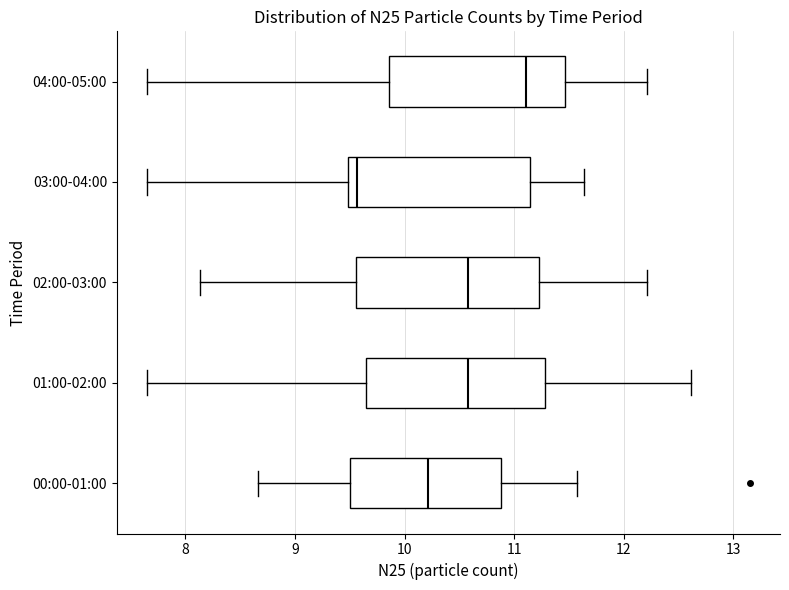

Reading bottom to top, transcribe this box plot: for each box, give where its median line is, the range the box spans, and where its two whiskers end, as read against the x-axis. The values are not printed on the chart, so give them approximately, as read against the axis.

00:00-01:00: median 10.2, box 9.5 to 10.9, whiskers 8.7 to 11.6
01:00-02:00: median 10.6, box 9.7 to 11.3, whiskers 7.7 to 12.6
02:00-03:00: median 10.6, box 9.6 to 11.2, whiskers 8.1 to 12.2
03:00-04:00: median 9.6, box 9.5 to 11.1, whiskers 7.7 to 11.6
04:00-05:00: median 11.1, box 9.9 to 11.5, whiskers 7.7 to 12.2